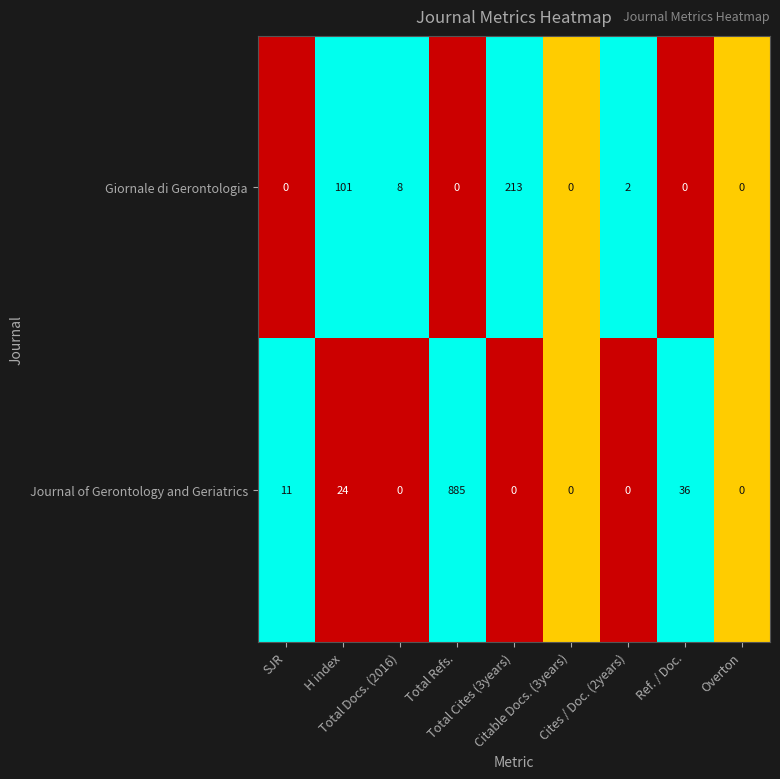

How many series are shown in this chart?

2